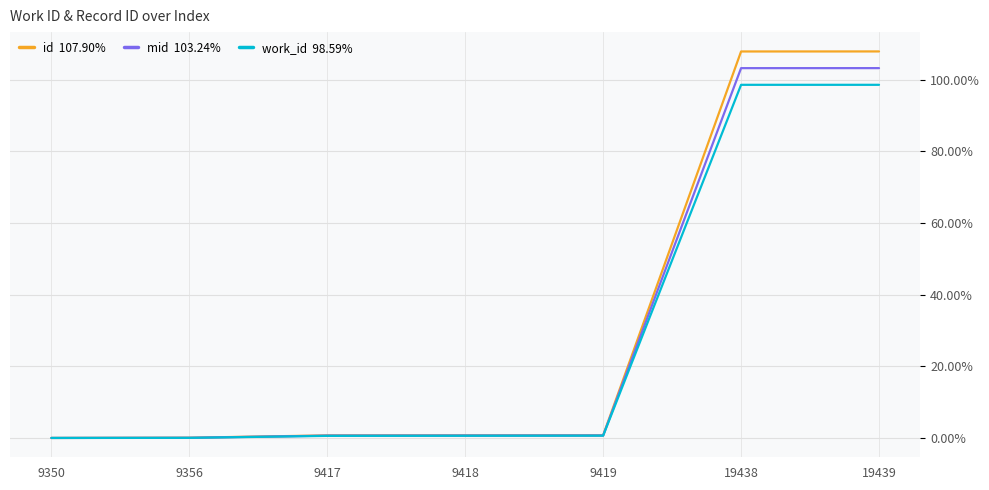

What is the total value across all series at 19439?

309.7